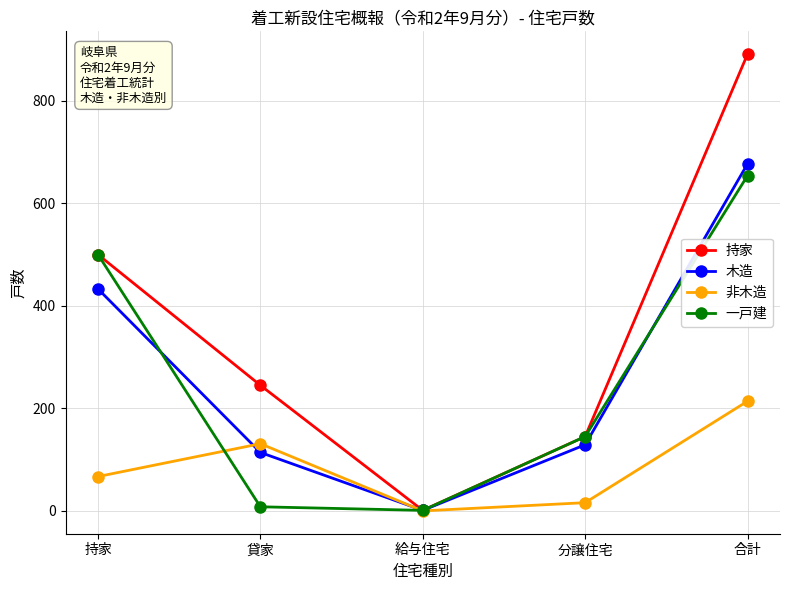

True or false: 木造 and 非木造 intersect in this chart.

True